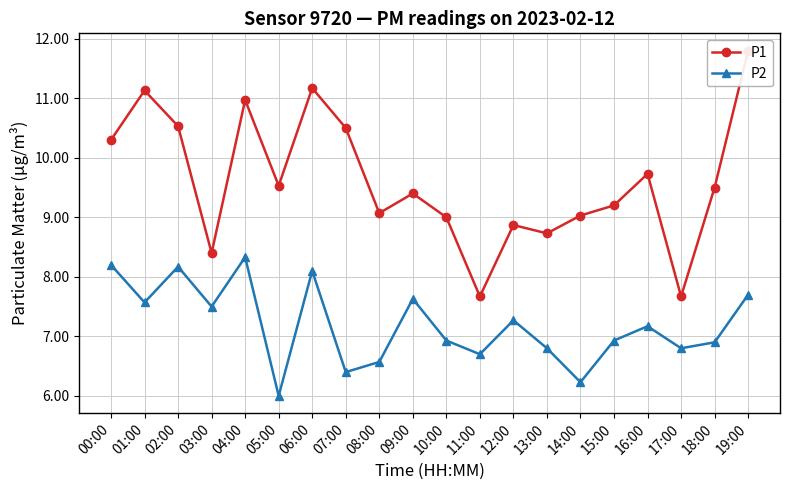

What is the value of the P1 point at the 14th from the left?

8.7